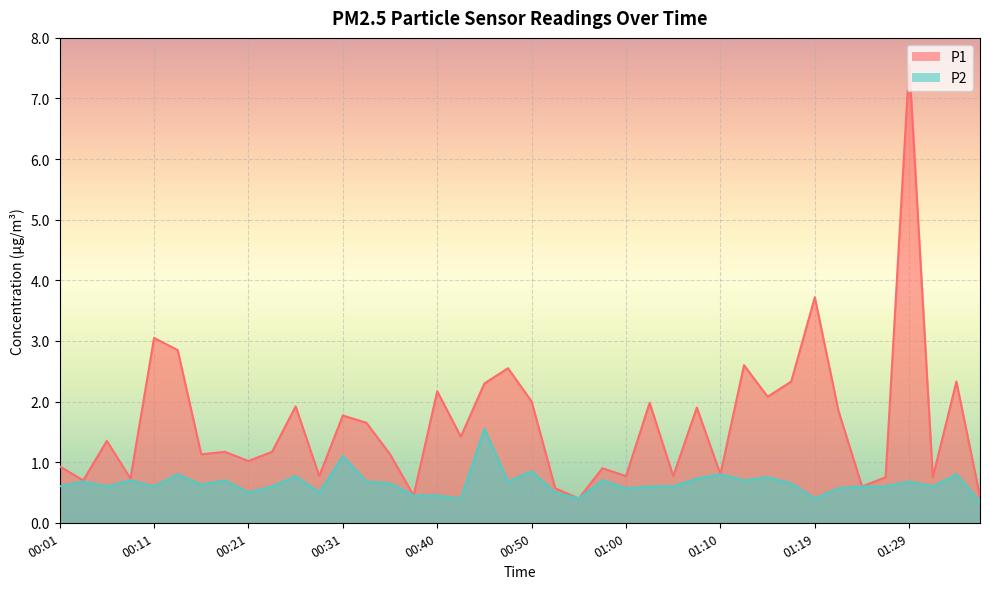

At which category is the sum across all series the highest?

01:29